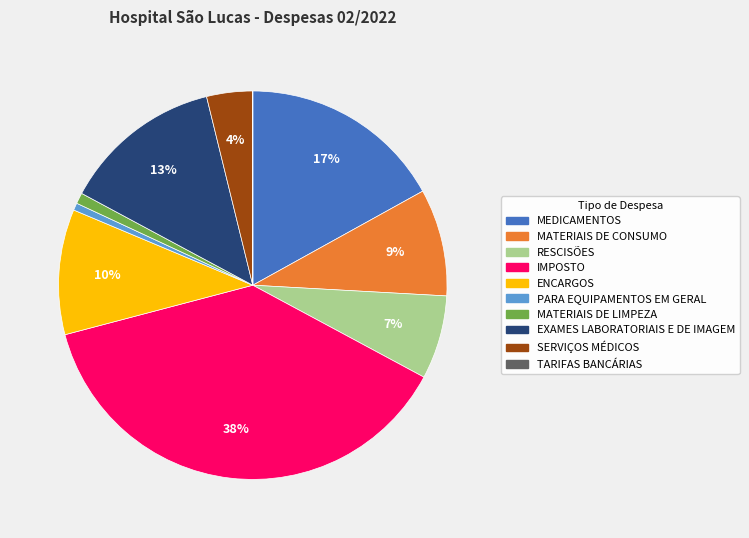

To the nearest percent, what is the difference between the largest and smallest slice percentages?

38%